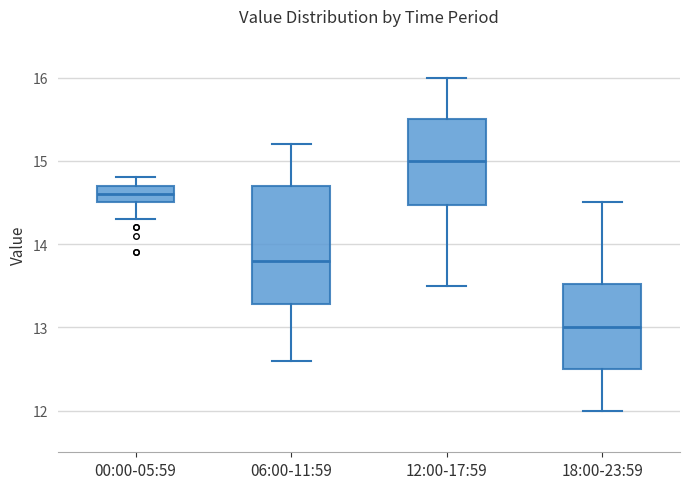

Where does the median line of the box for 12:00-17:59 sit on the y-axis? The values are not printed on the chart, so give them approximately, as read against the axis.

15.0